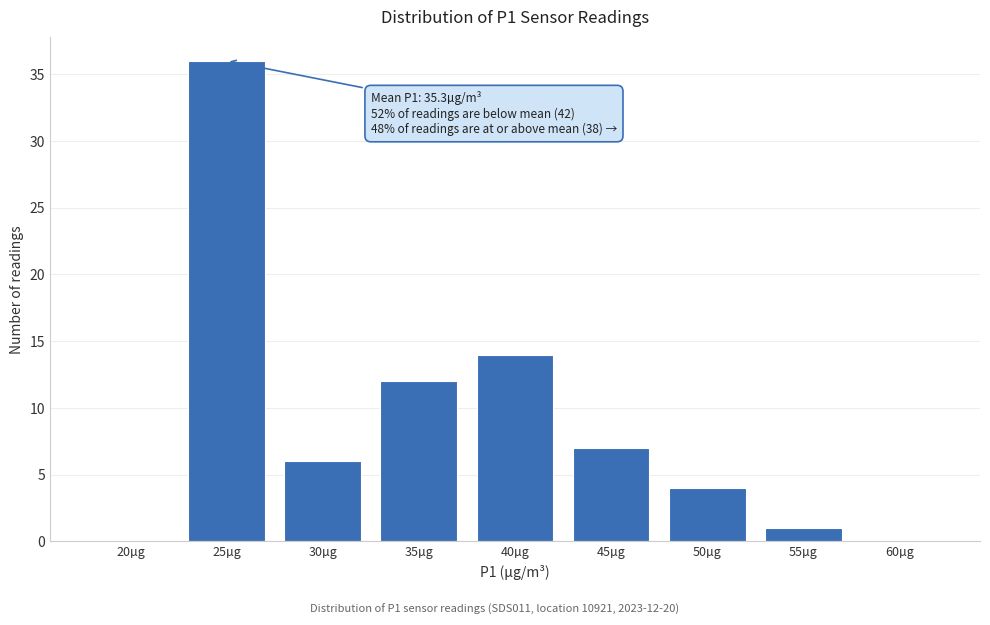

Reading left to right, extract all data points from this chart.

20µg=0	25µg=36	30µg=6	35µg=12	40µg=14	45µg=7	50µg=4	55µg=1	60µg=0